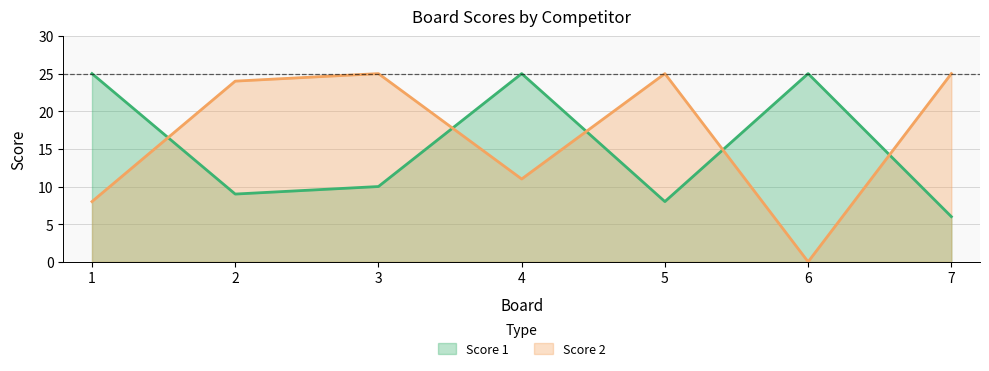

What is the difference between the maximum and minimum values in the Score 1 series?

19